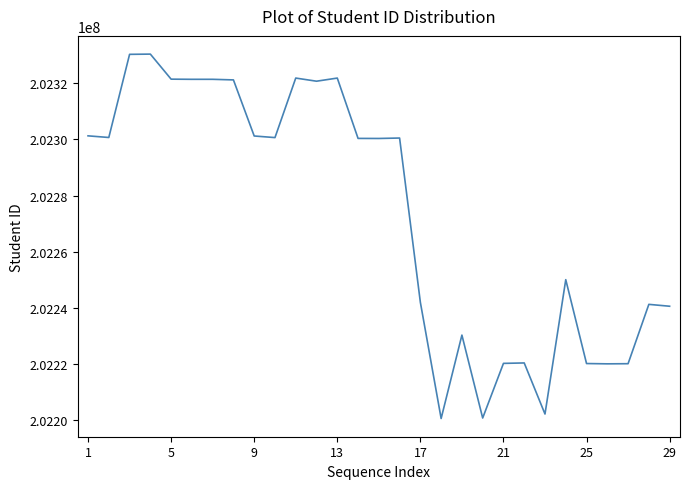

What is the minimum value shown in the chart?

202200532